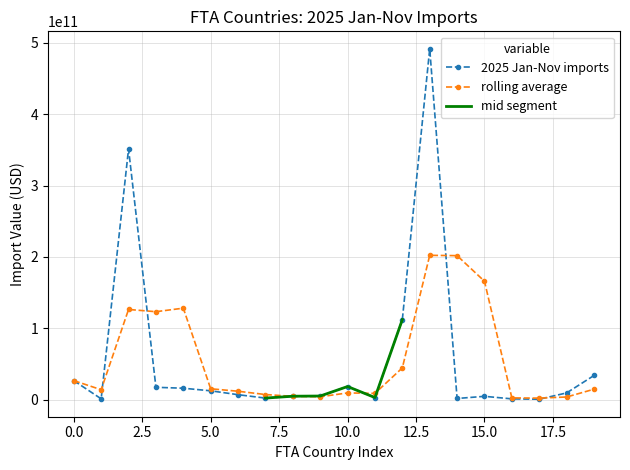

How many interior local peaks (higher than both neighbors) does the data have?

4